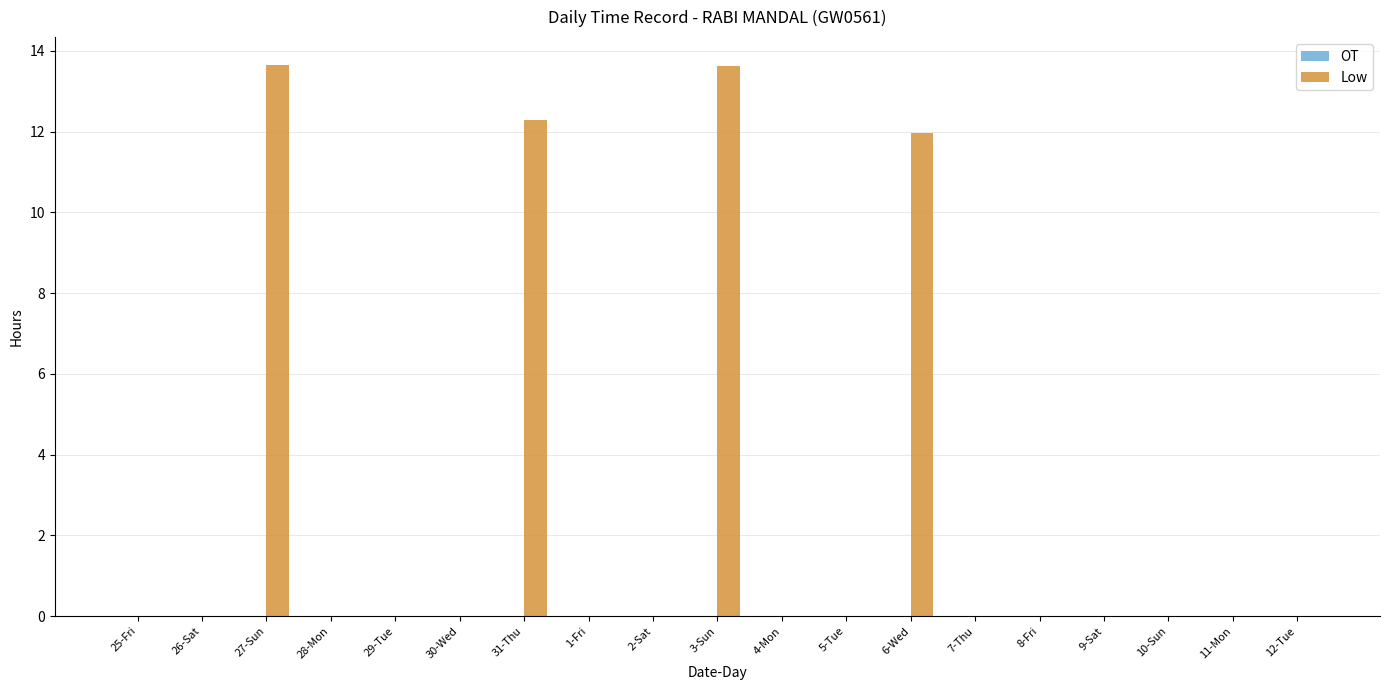

The chart shows a value of 0.0 at 2-Sat. True or false?

True